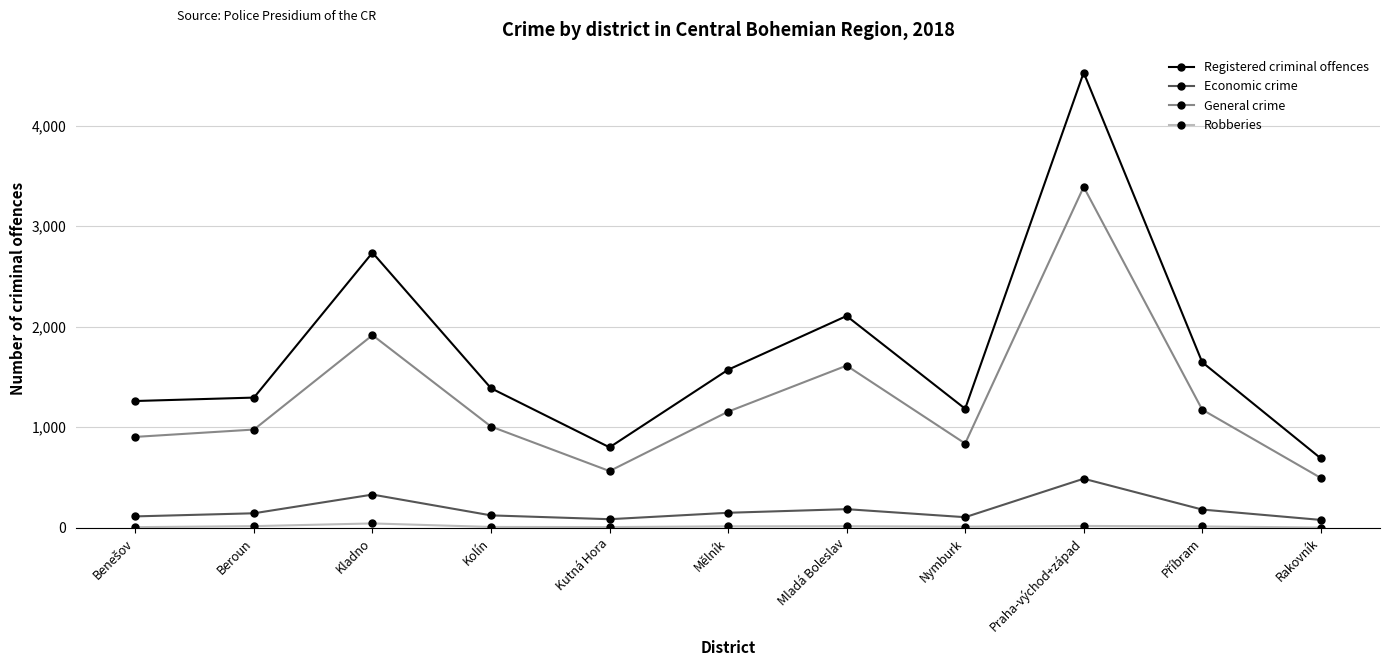

The Registered criminal offences series shows 447 at Kutná Hora. True or false?

False